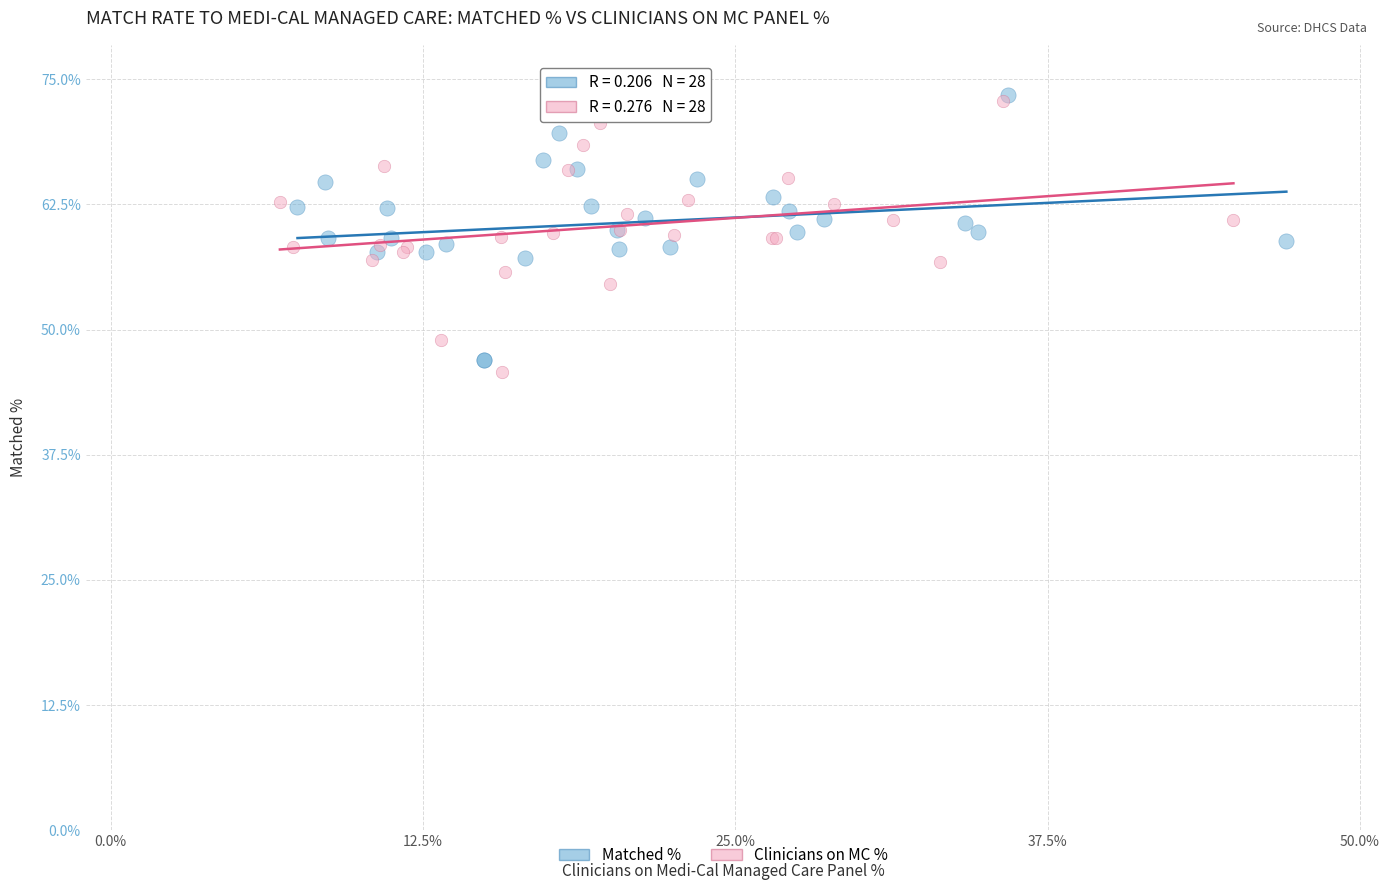

What are all the series names shown in the legend?

Matched %, Clinicians on MC %